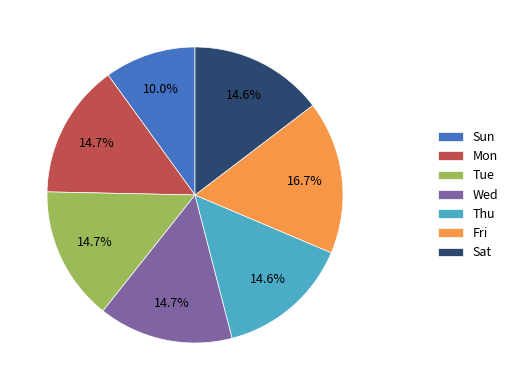

Which has a higher value, Wed or Sun?

Wed